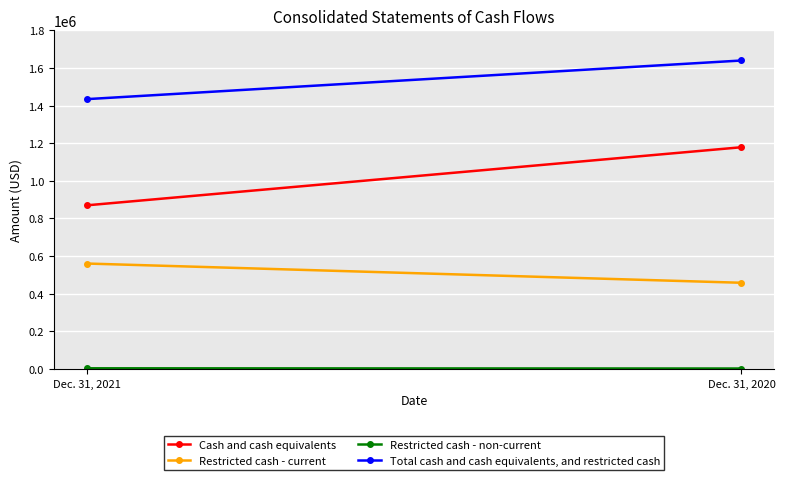

What is the value of the Cash and cash equivalents point at the 1st from the left?

869831